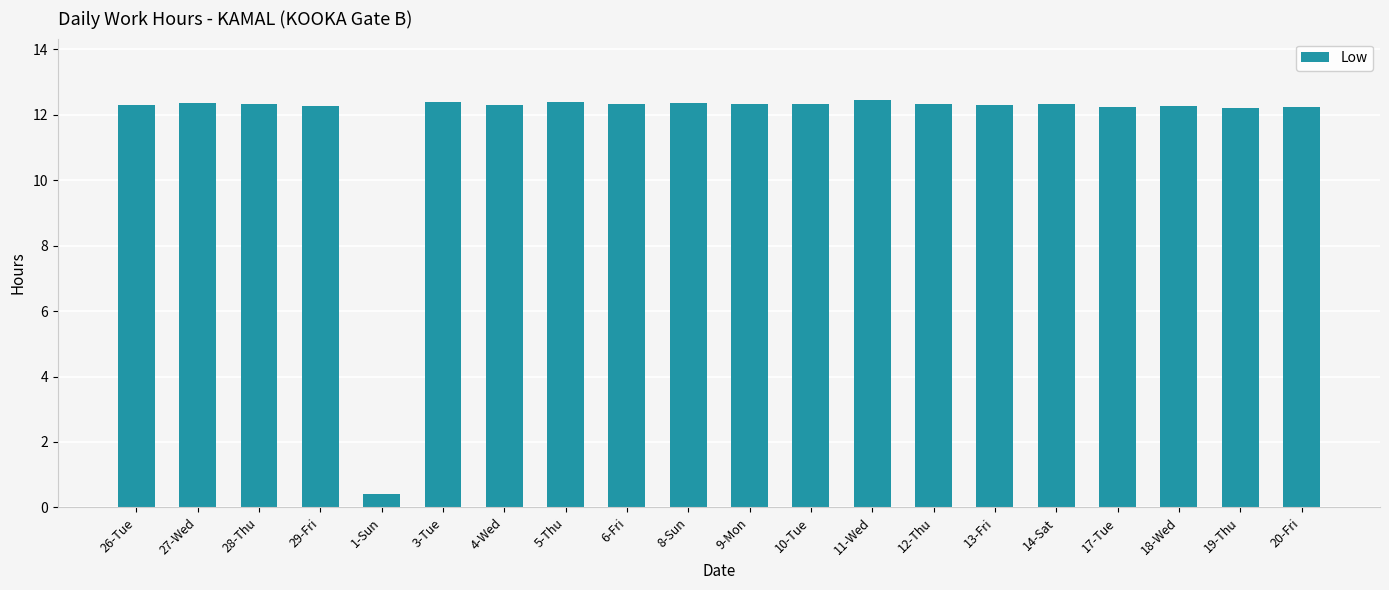

What is the smallest value displayed?

0.4